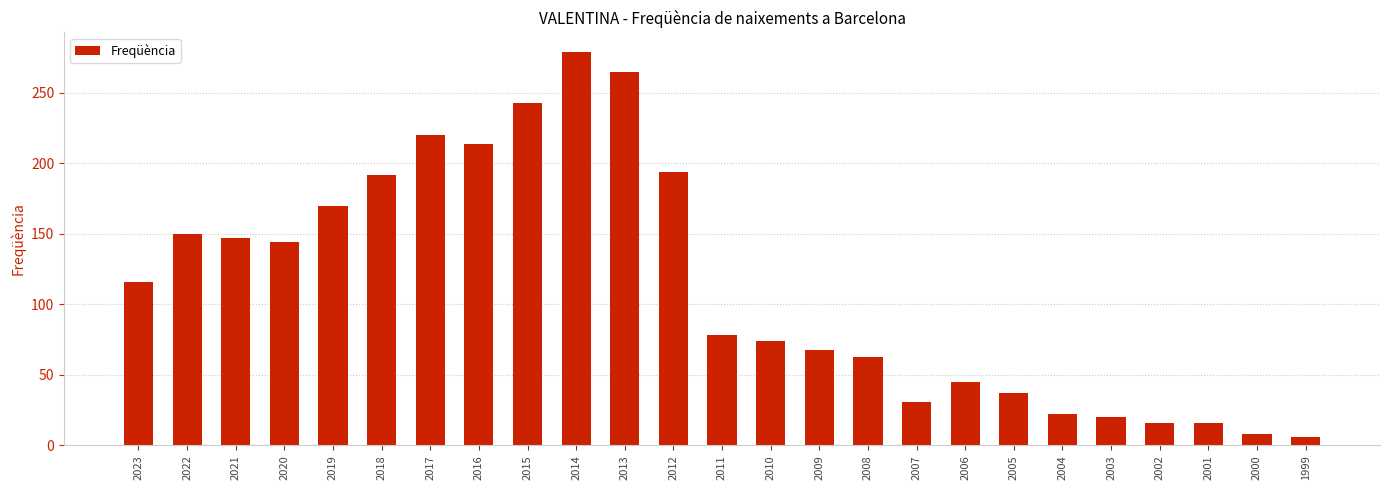

Is it true that the value at 2010 is 121?

False